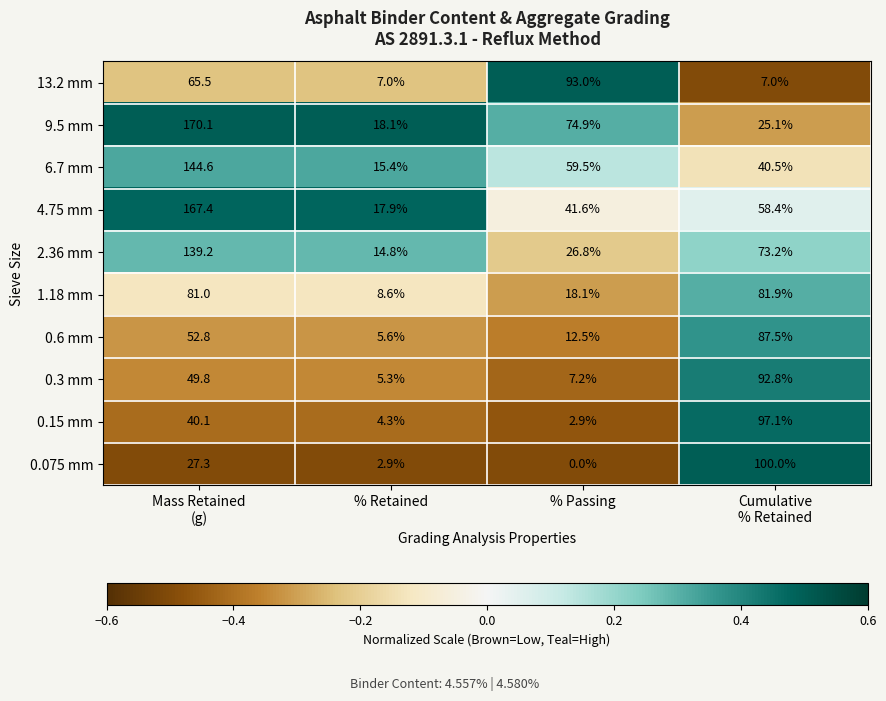

What is the difference between the maximum and second lowest values in the 2.36 mm series?

112.4